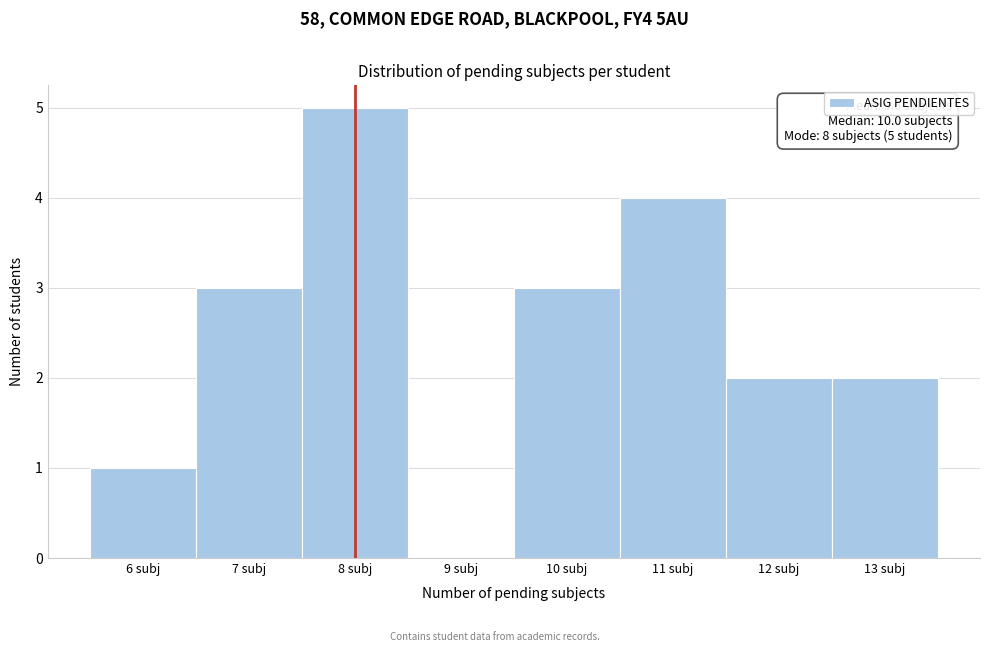

Which range on the x-axis has the tallest bar?

7.5 to 8.5